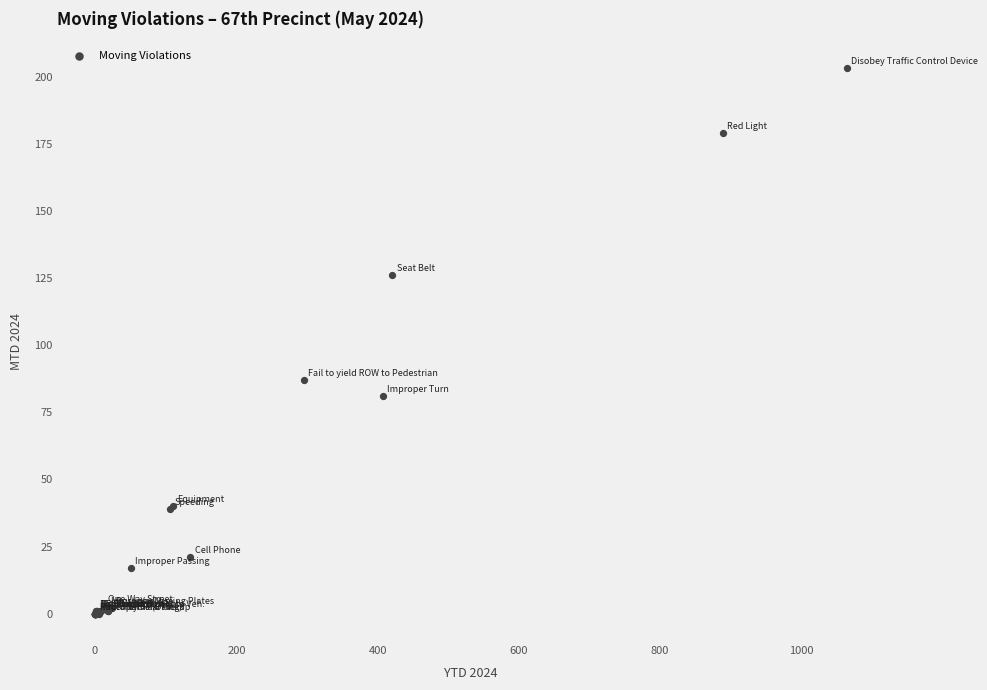

What Y value in the scatter plot is closest to 101?

87